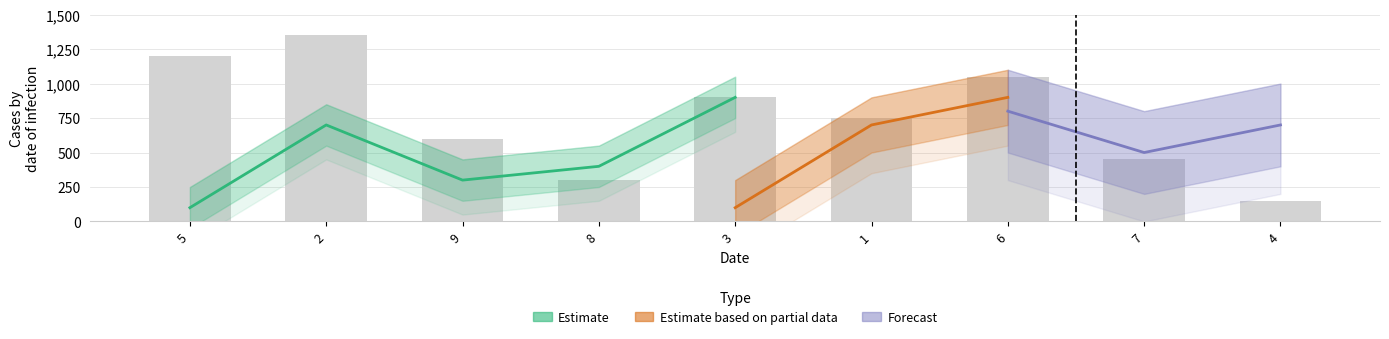

What is the difference between the second highest and minimum values?

1050